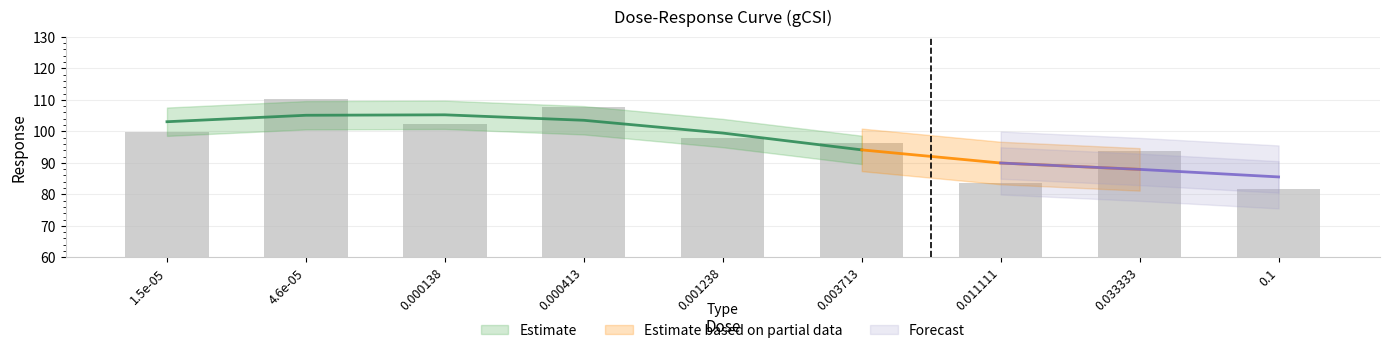

How many categories are shown in the chart?

9